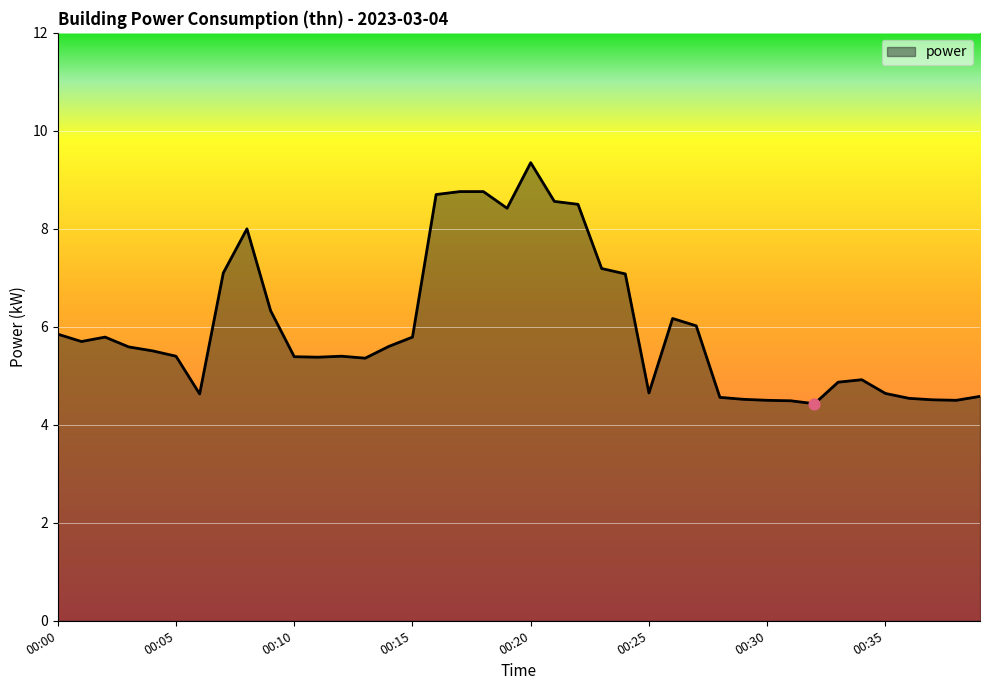

What is the smallest value displayed?

4.4